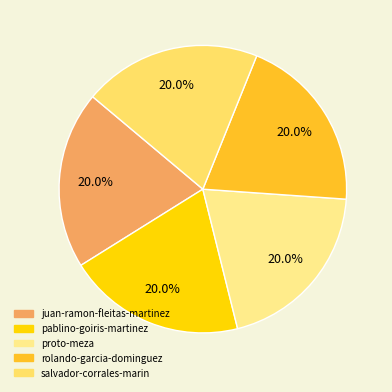

Is the sum of salvador-corrales-marin and proto-meza greater than half?

No